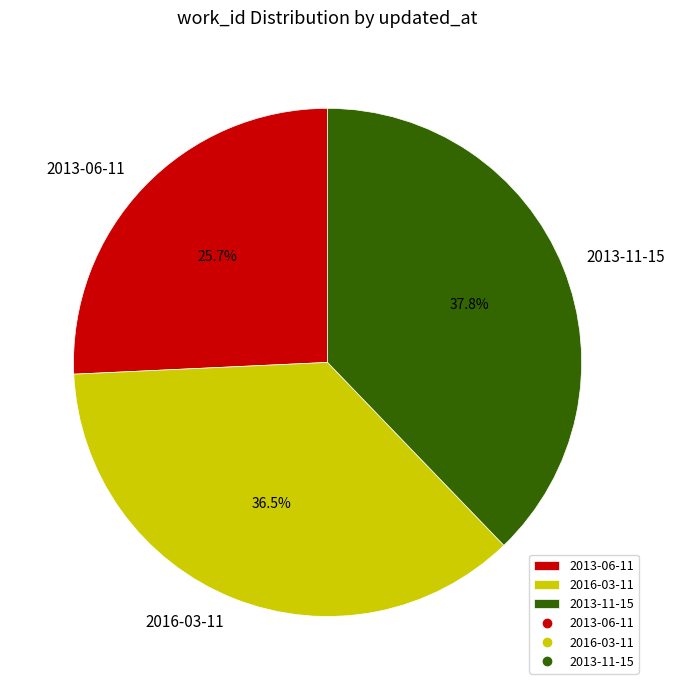

How many segments does this pie chart have?

3